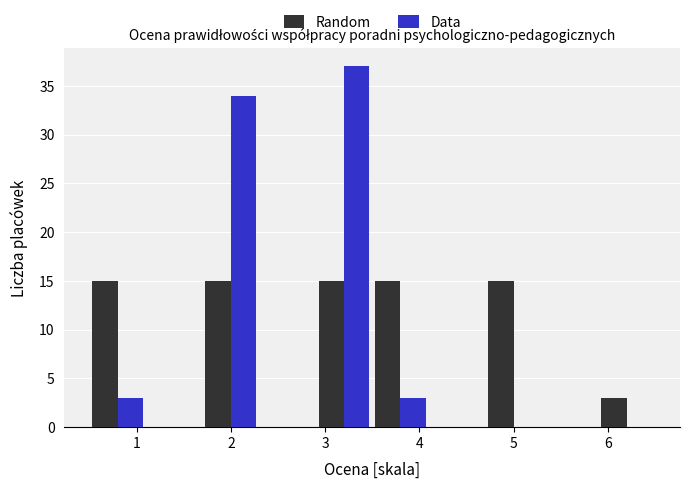

Reading left to right, transcribe this chart: for each range on the x-axis, give the height of each series' bar. The values are not printed on the chart, so give them approximately, as read against the axis.

0.5 to 1.1: Random=15	Data=3
1.1 to 1.7: Random=0	Data=0
1.7 to 2.3: Random=15	Data=34
2.3 to 2.9: Random=0	Data=0
2.9 to 3.5: Random=15	Data=37
3.5 to 4.1: Random=15	Data=3
4.1 to 4.7: Random=0	Data=0
4.7 to 5.3: Random=15	Data=0
5.3 to 5.9: Random=0	Data=0
5.9 to 6.5: Random=3	Data=0